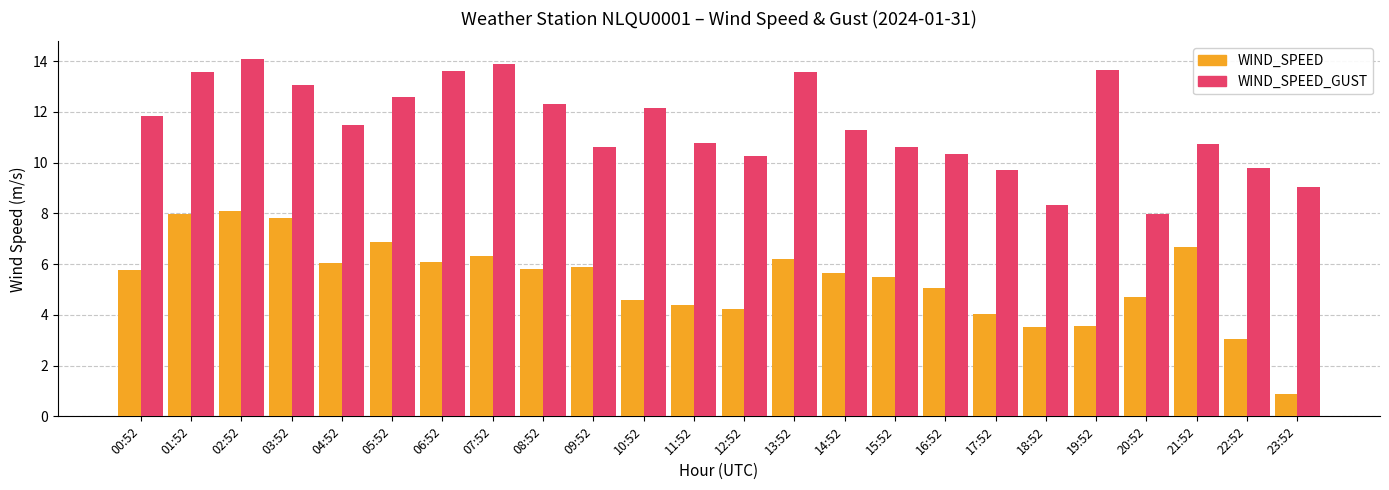

Rank the series by their maximum value, from lowest to highest.

WIND_SPEED, WIND_SPEED_GUST